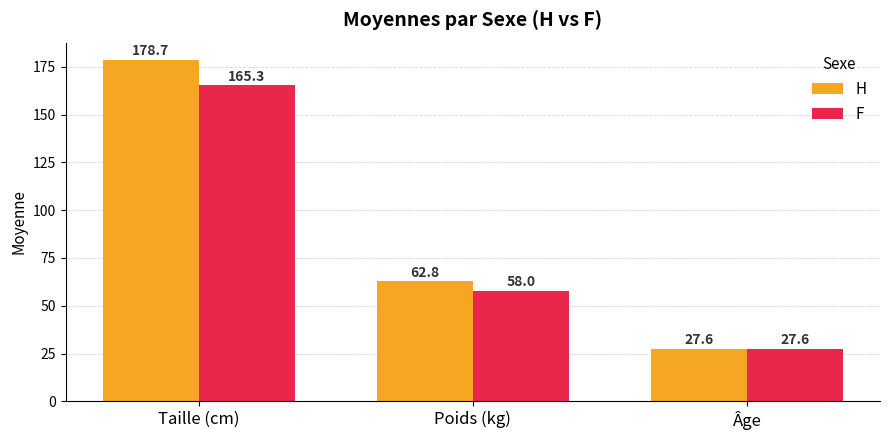

What is the label of the 2nd bar from the left?

Poids (kg)